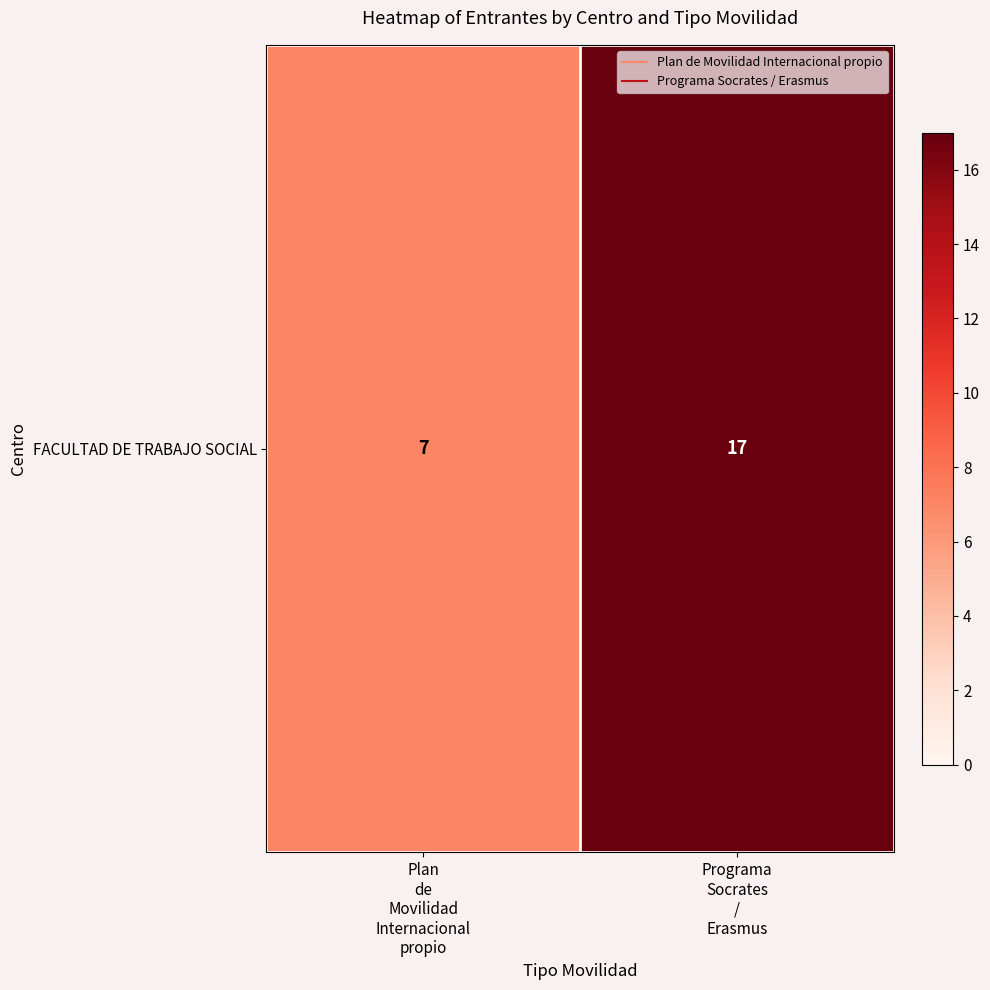

What is the sum of the values at Programa
Socrates
/
Erasmus and Plan
de
Movilidad
Internacional
propio?

24